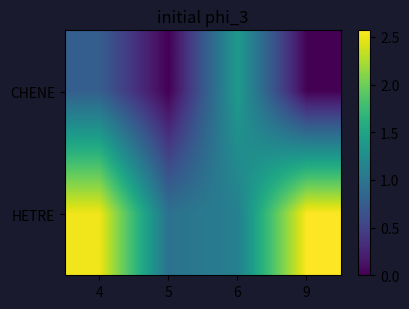

What is the greatest value displayed?

2.6